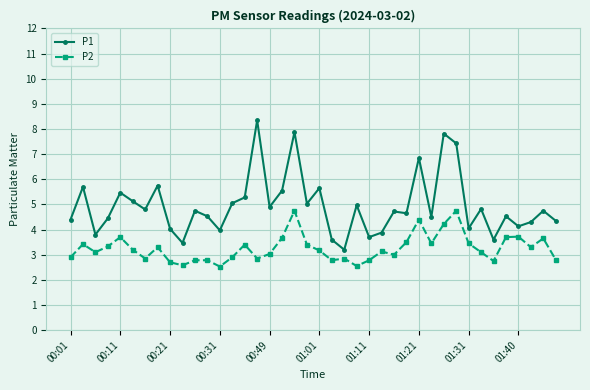

What is the value of the P2 point at the 38th from the left?

3.3